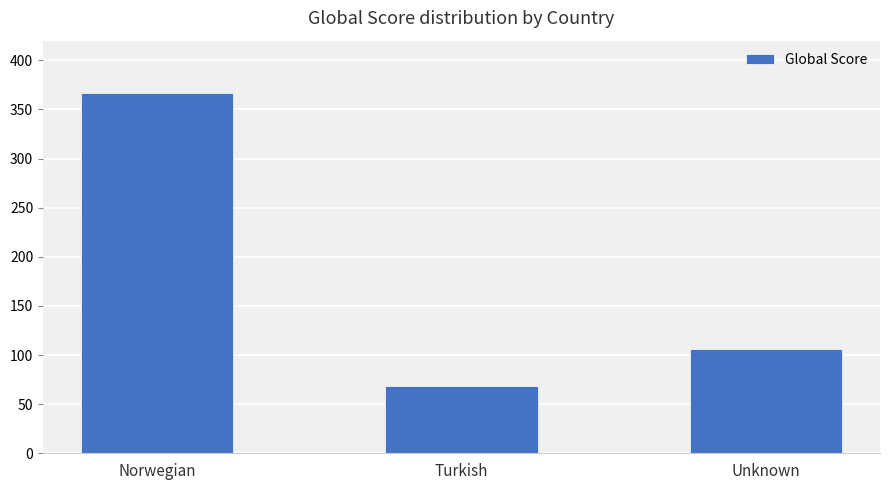

How many bars are there in total?

3